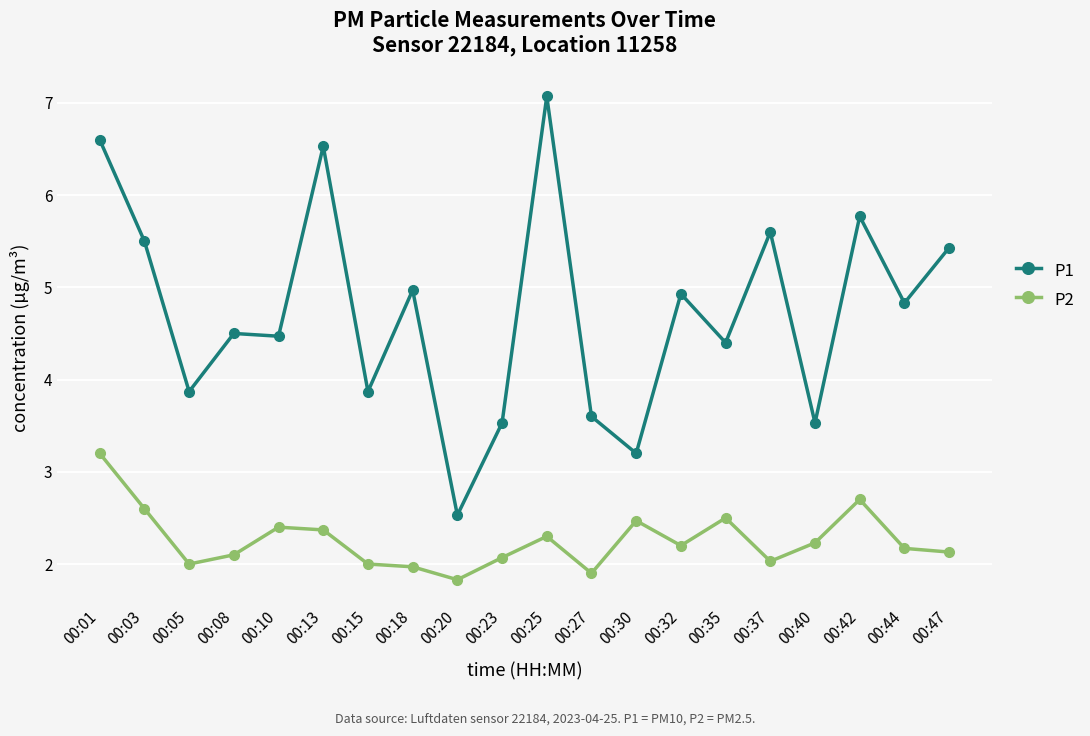

The value of P1 at 00:42 is 2.3. True or false?

False